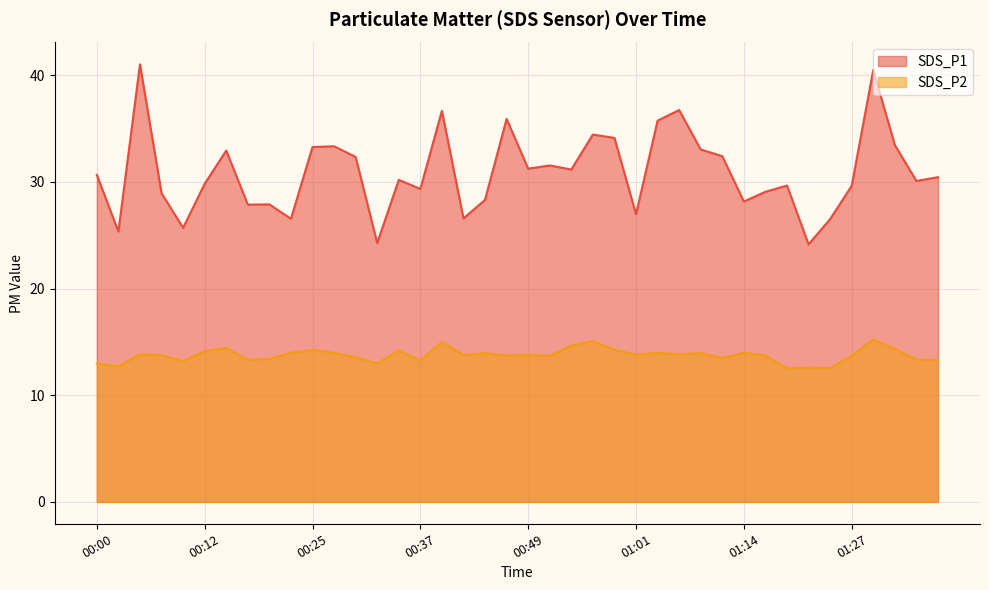

How many series are shown in this chart?

2